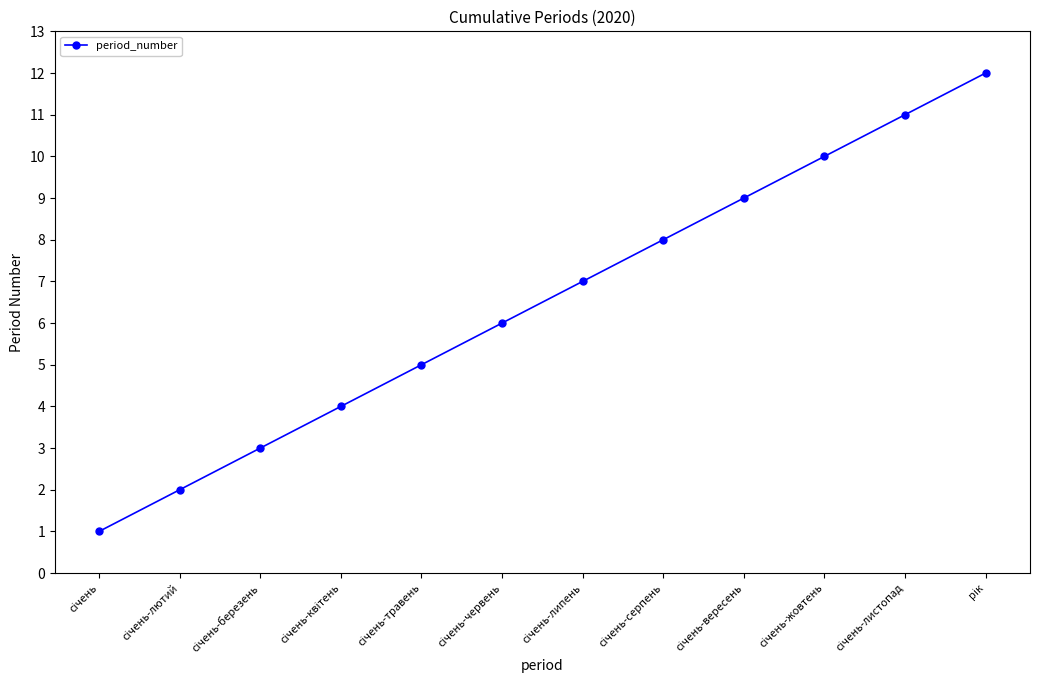

What is the maximum value shown in the chart?

12